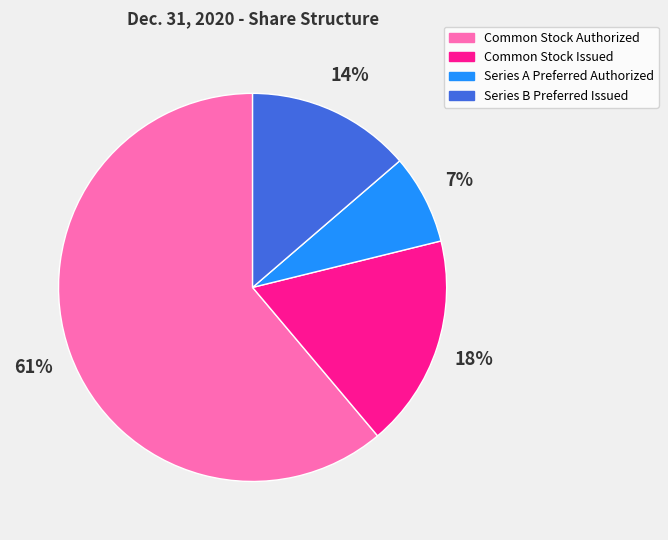

Which category has the smallest portion of the pie?

Series A Preferred Authorized